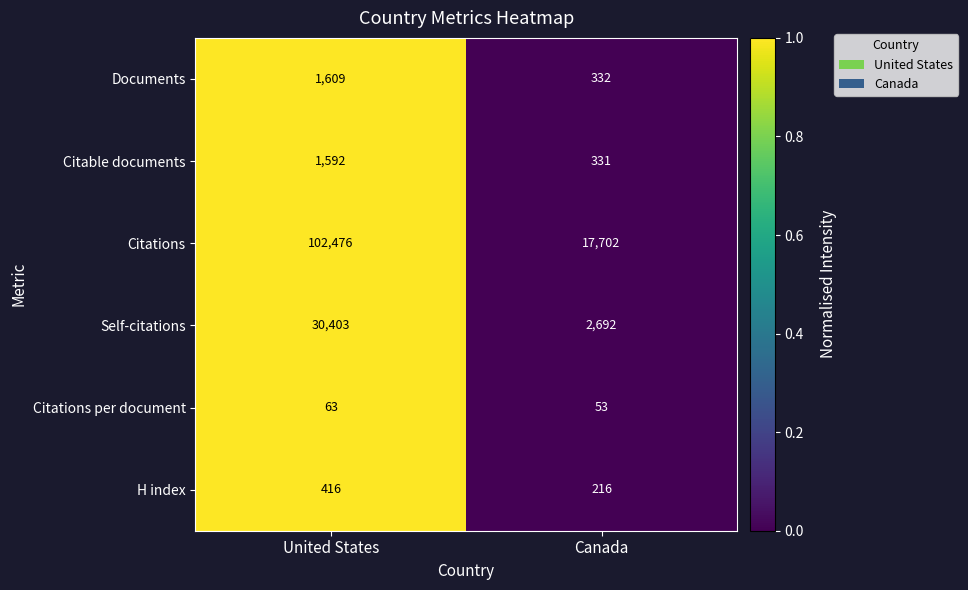

Reading right to left, extract all data points from this chart.

Documents: Canada=332	United States=1609
Citable documents: Canada=331	United States=1592
Citations: Canada=17702	United States=102476
Self-citations: Canada=2692	United States=30403
Citations per document: Canada=53	United States=63
H index: Canada=216	United States=416